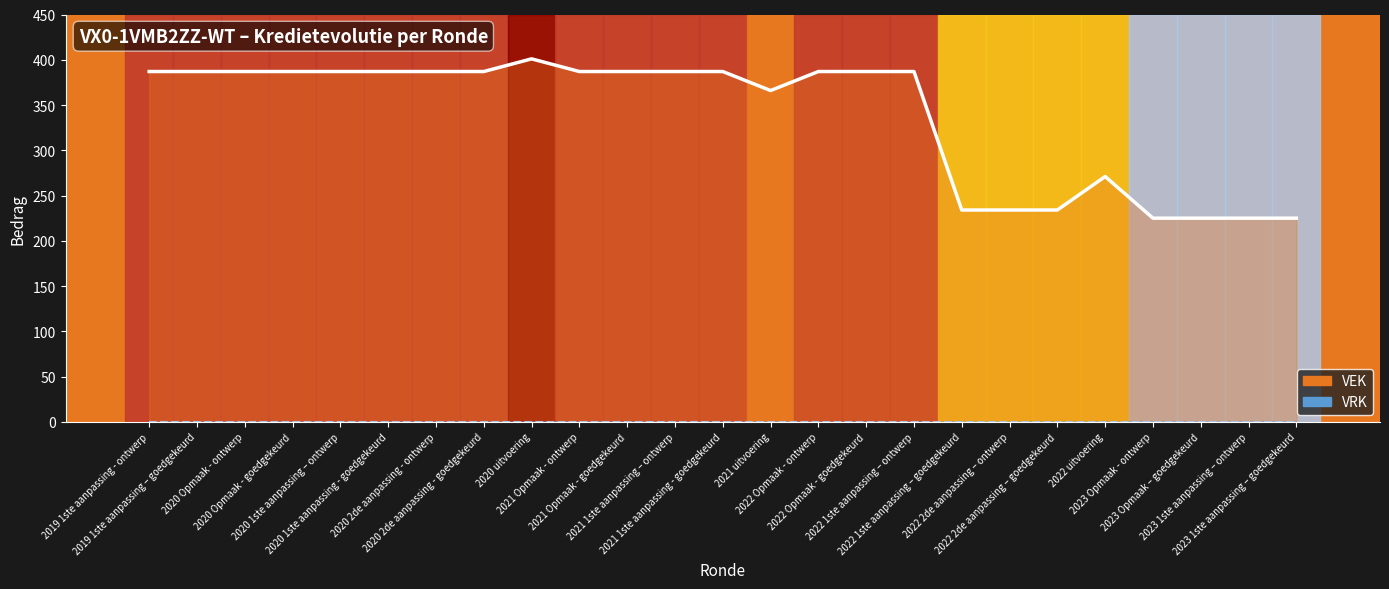

Which has a higher value, 2022 uitvoering or 2020 Opmaak - goedgekeurd?

2020 Opmaak - goedgekeurd